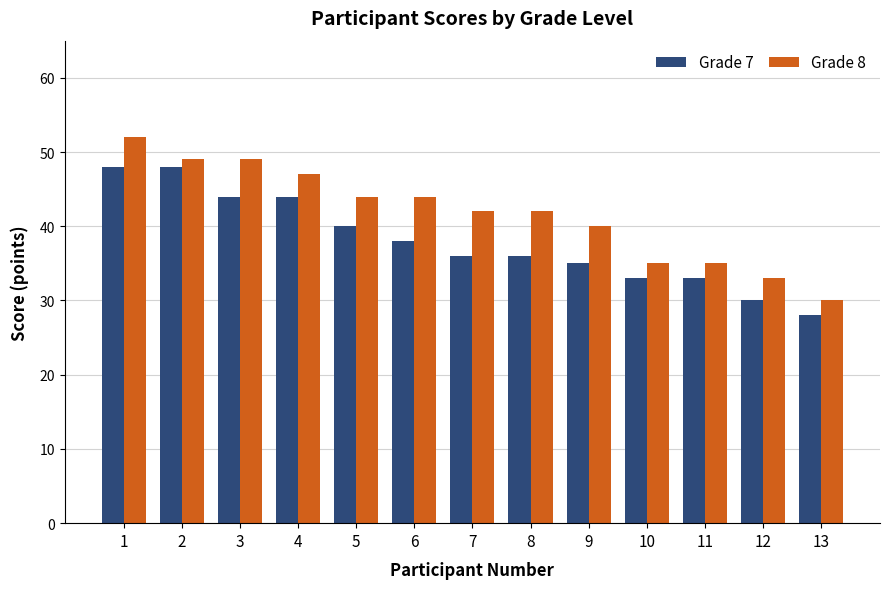

What are all the series names shown in the legend?

Grade 7, Grade 8